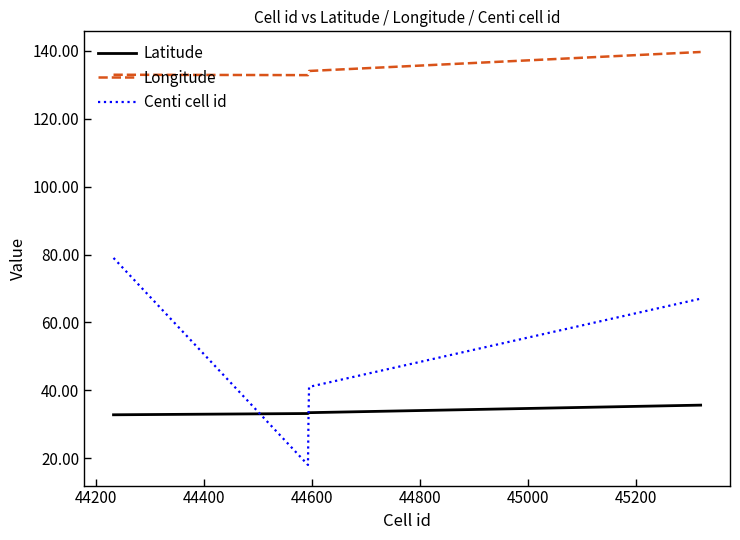

List the series in order of their peak value, lowest first.

Latitude, Centi cell id, Longitude